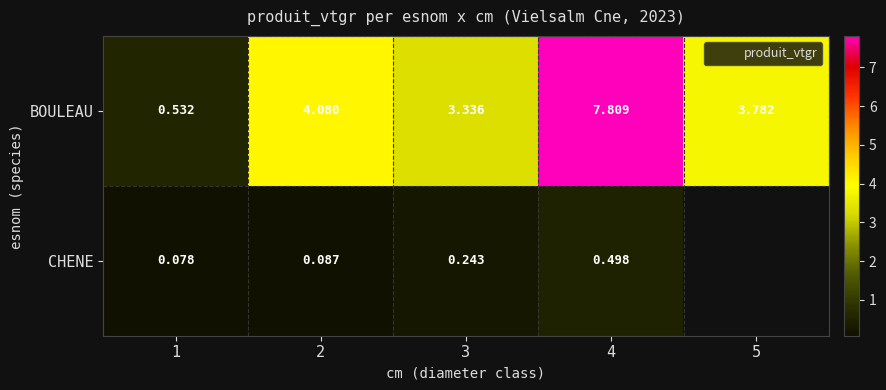

Which series has the widest spread of values?

BOULEAU